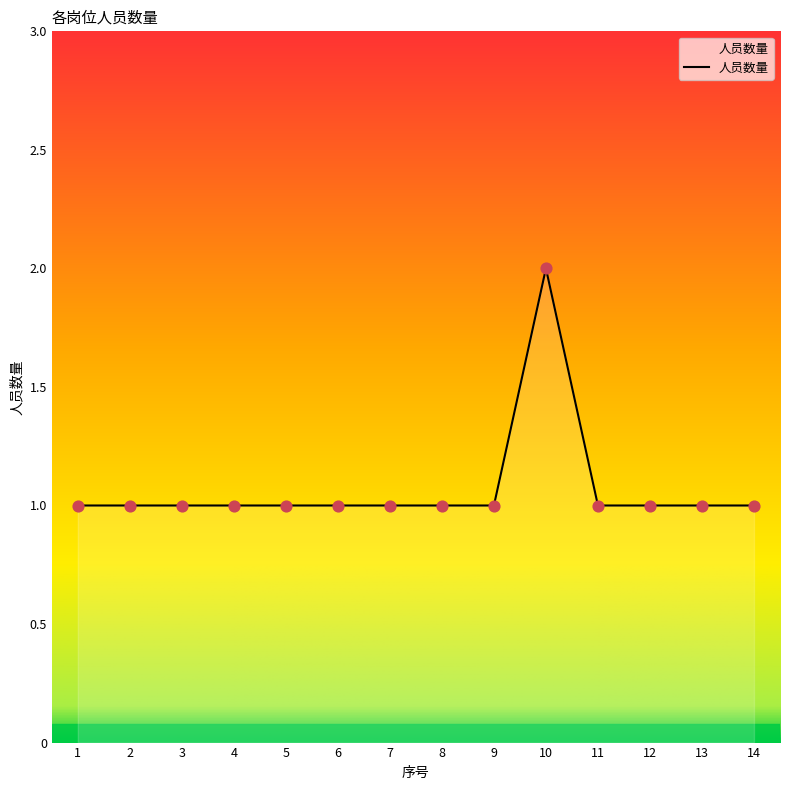

What is the ratio of the value at 9 to the value at 5?

1.0